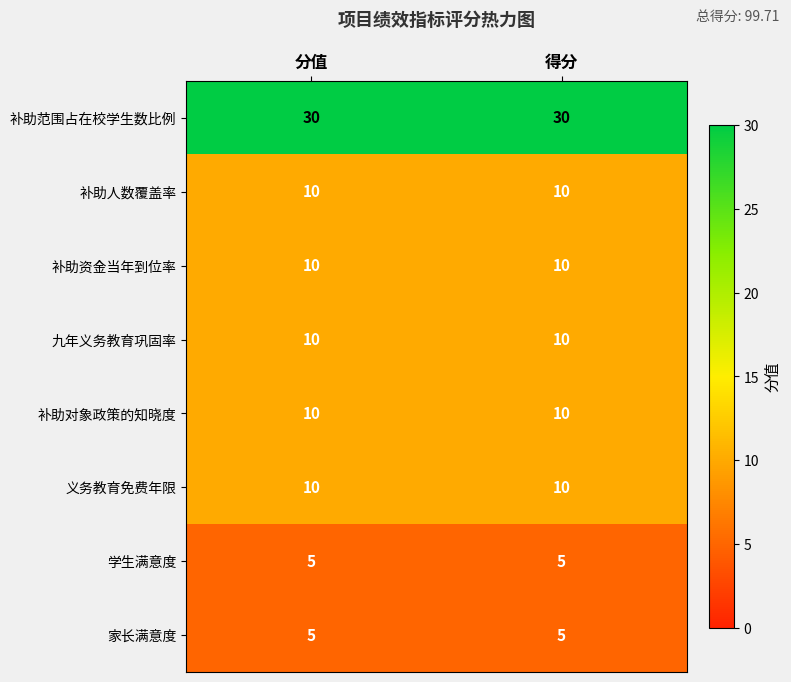

What is the minimum value shown in the chart?

5